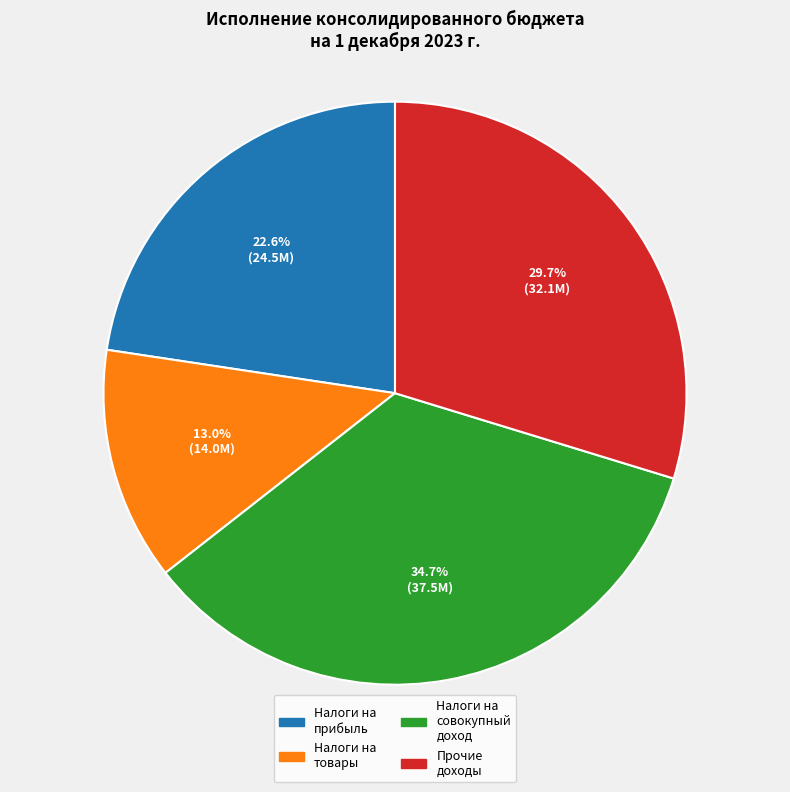

Is there a majority slice in this chart?

No